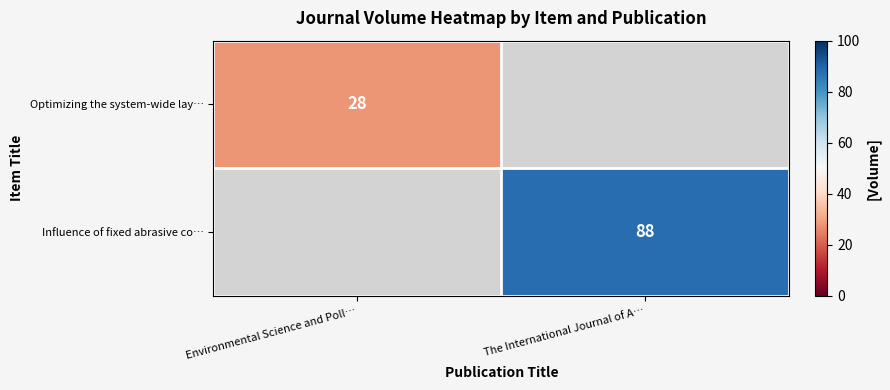

Is it true that Optimizing the system-wide lay… equals 47 at Environmental Science and Poll…?

False